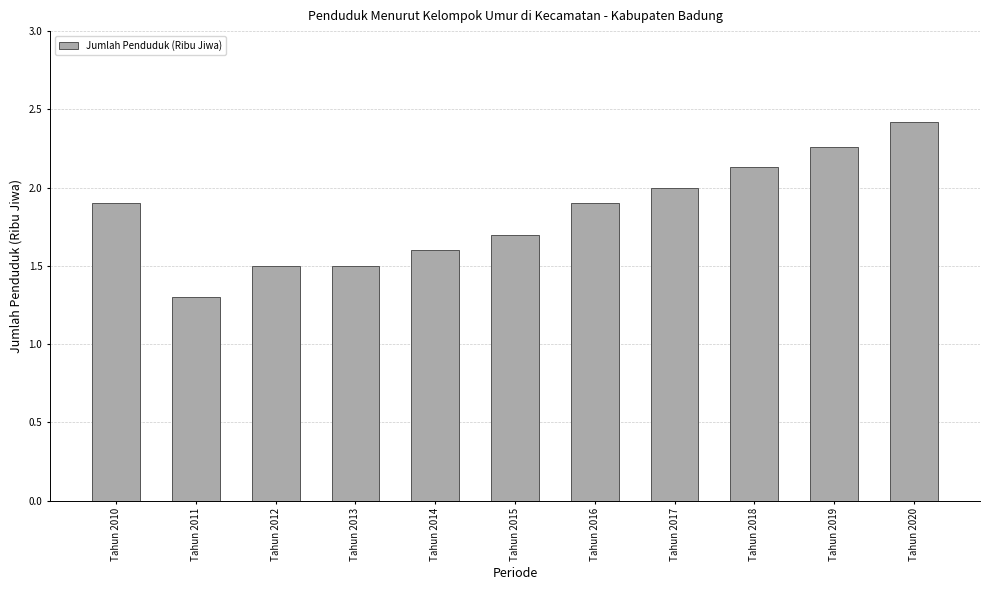

Between Tahun 2018 and Tahun 2011, which is larger?

Tahun 2018